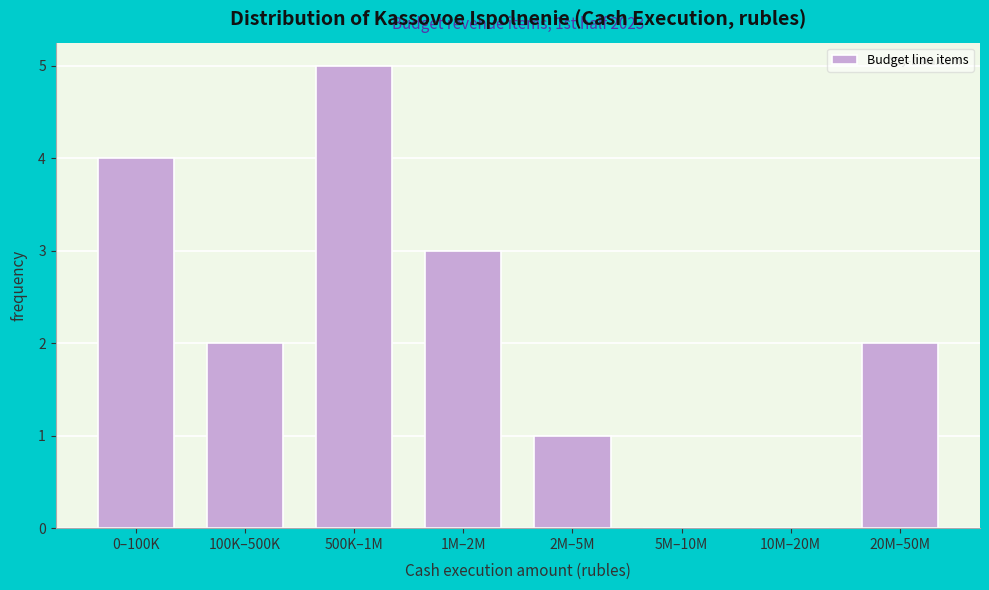

Reading left to right, extract all data points from this chart.

0–100K=4	100K–500K=2	500K–1M=5	1M–2M=3	2M–5M=1	5M–10M=0	10M–20M=0	20M–50M=2